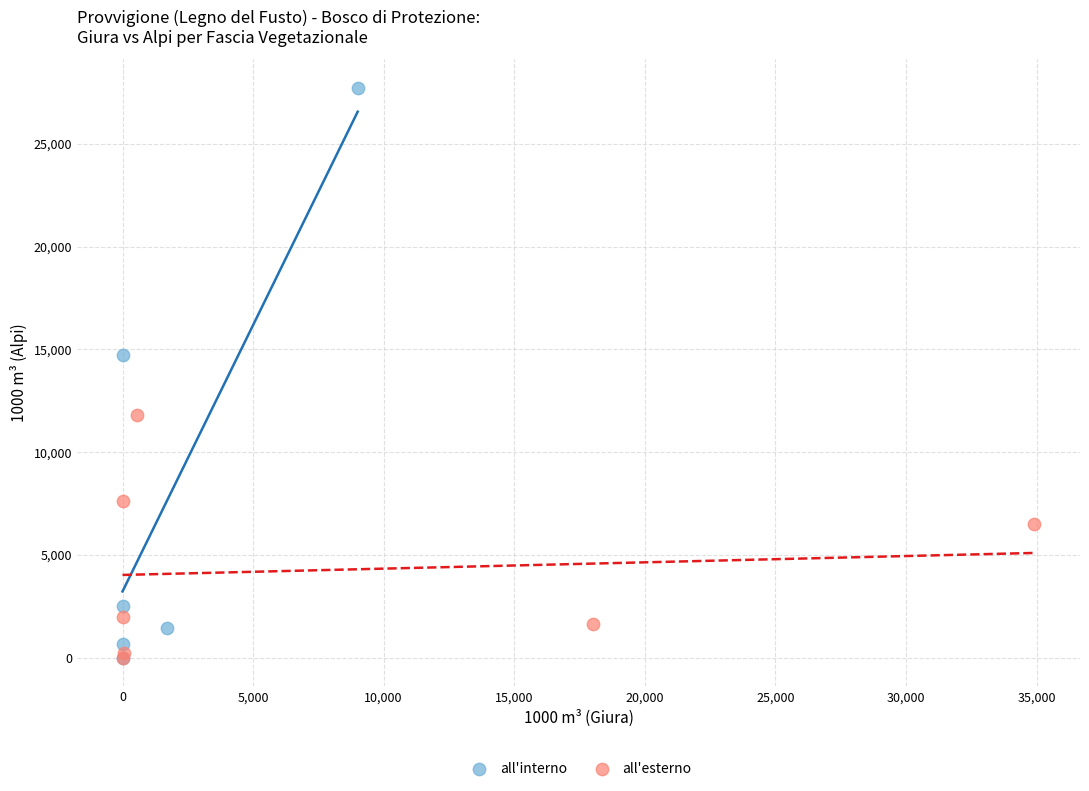

Which series has the largest Y range (max minus min)?

all'interno